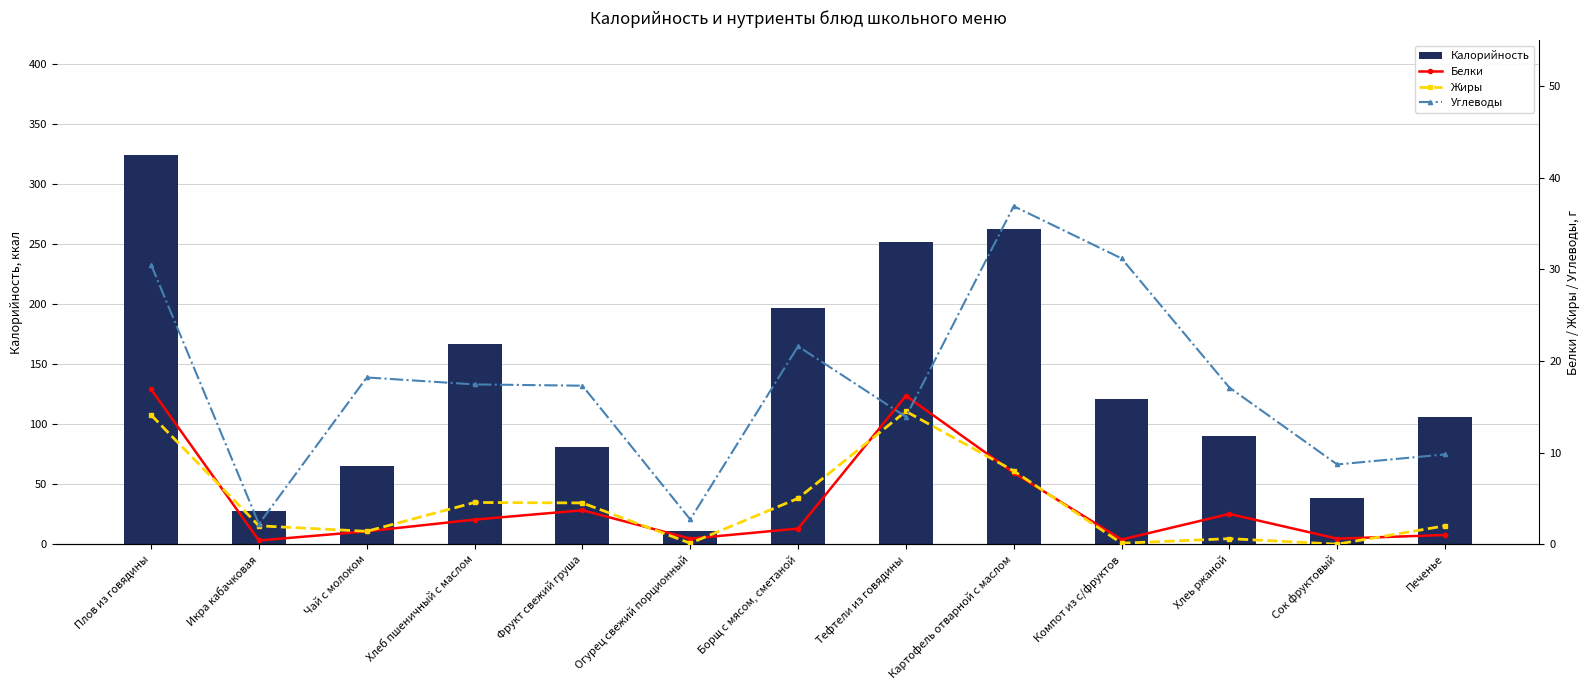

Rank the series at Чай с молоком from lowest to highest value.

Белки, Жиры, Углеводы, Калорийность